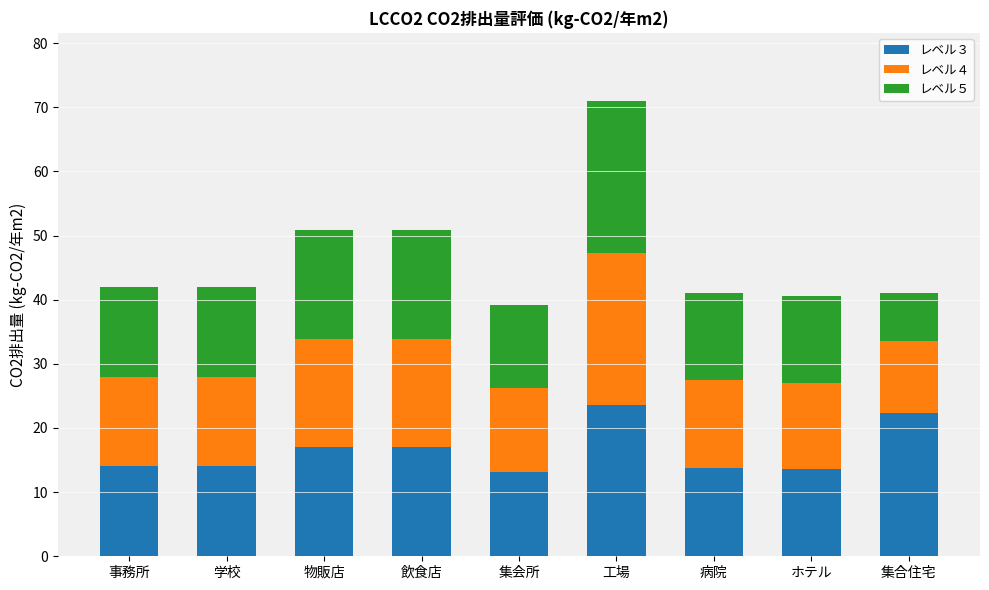

At which category is the sum across all series the highest?

工場